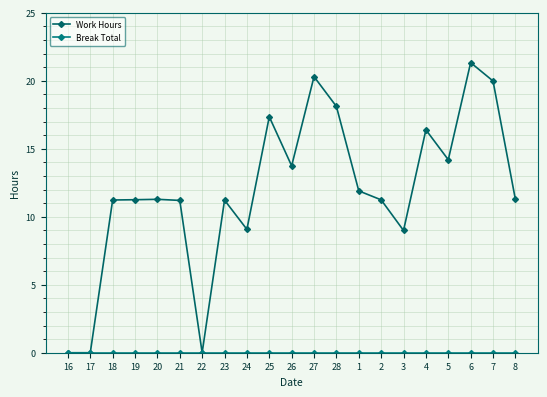

How many lines are shown in the chart?

2